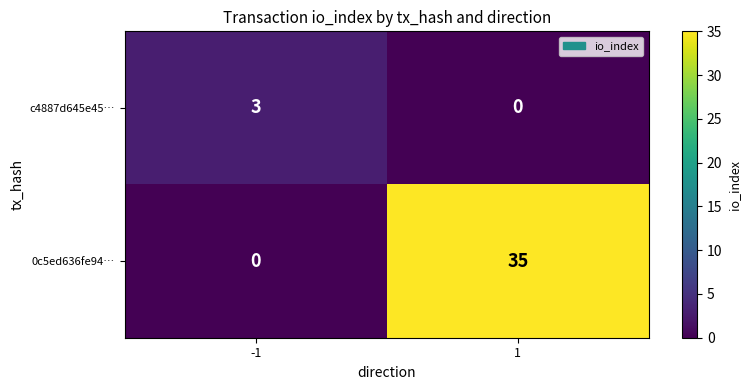

The value of c4887d645e45… at 1 is 0. True or false?

True